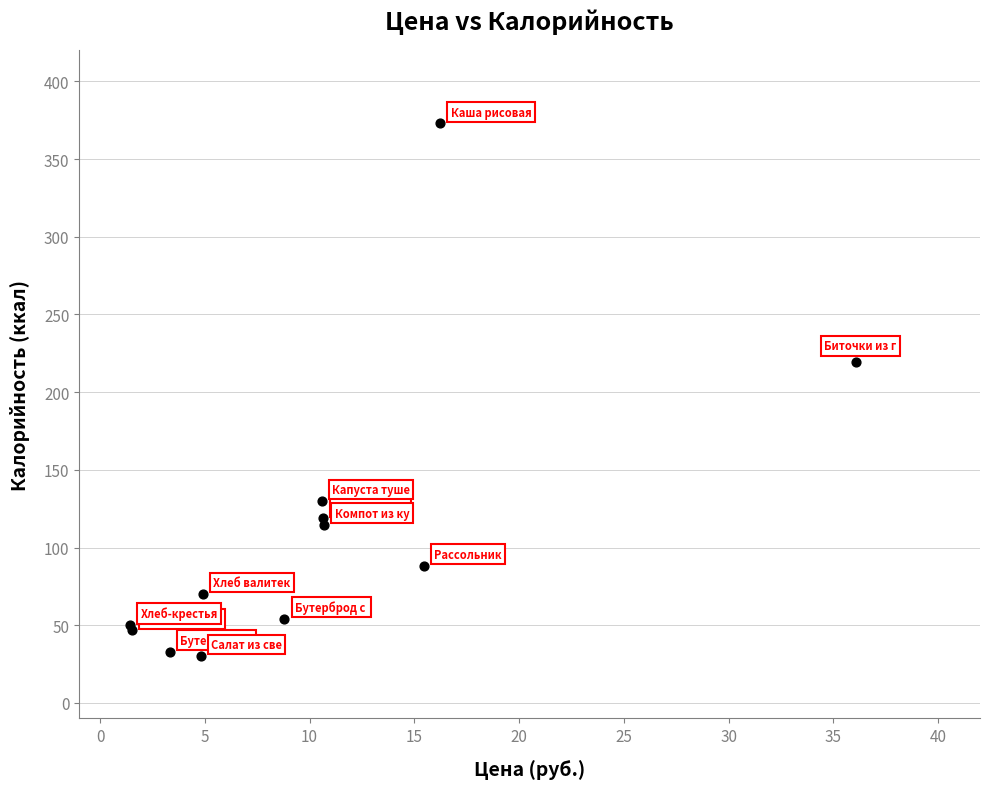

What Y value in the scatter plot is closest to 201?

219.5